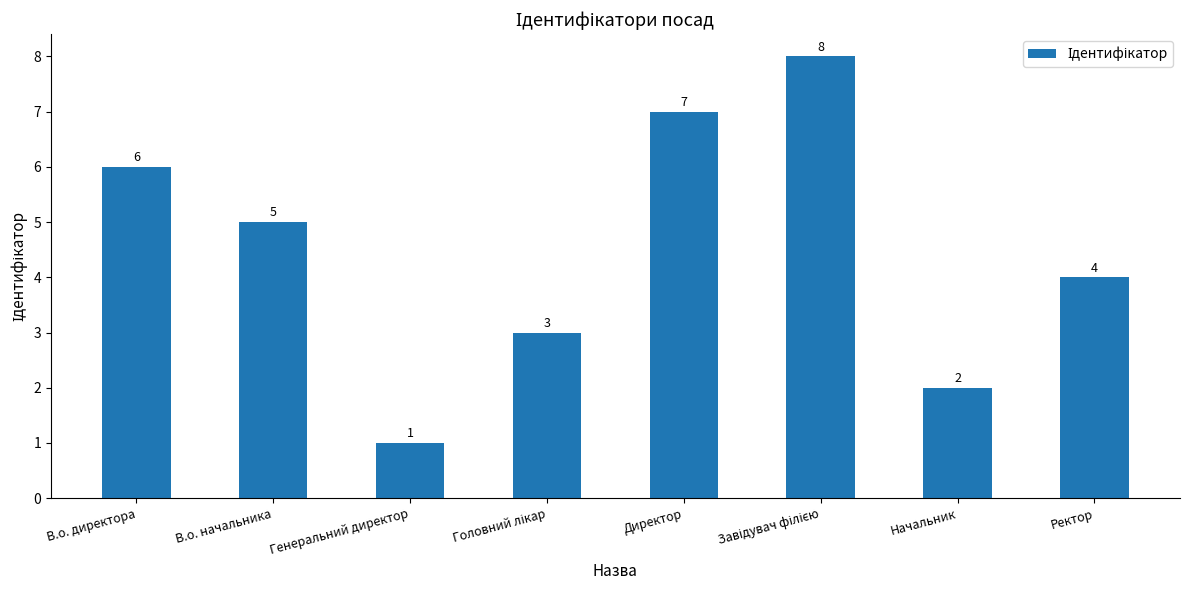

The value at Начальник is 3. True or false?

False